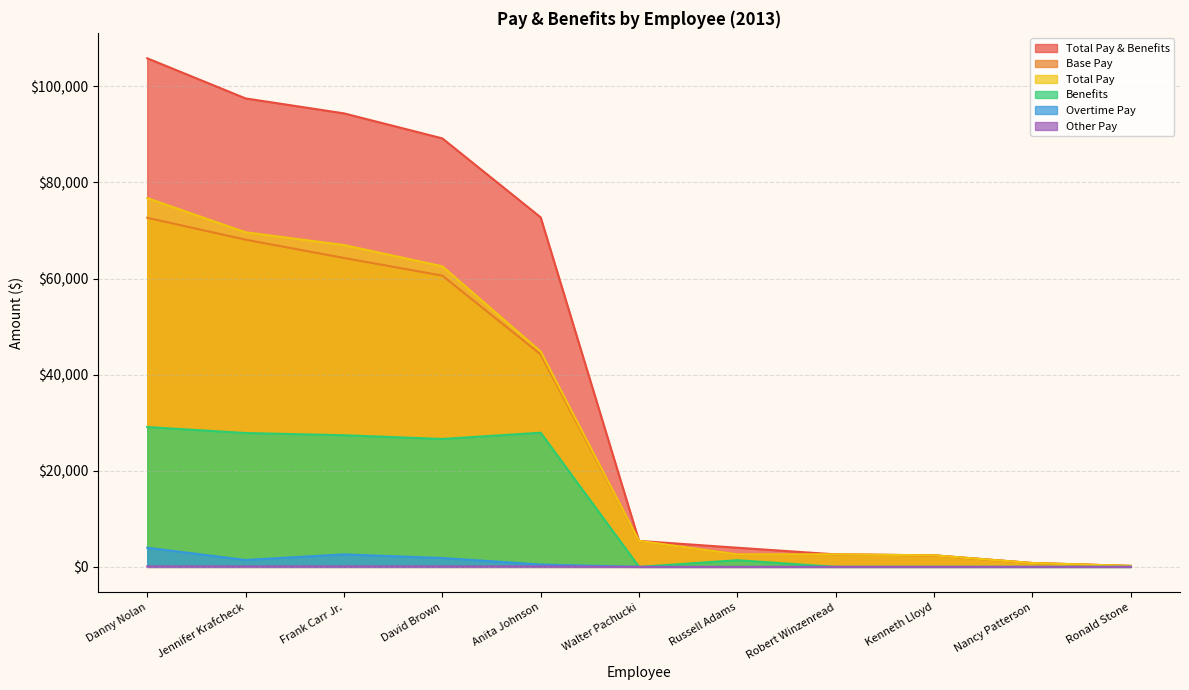

What is the total value across all series at Russell Adams?

10568